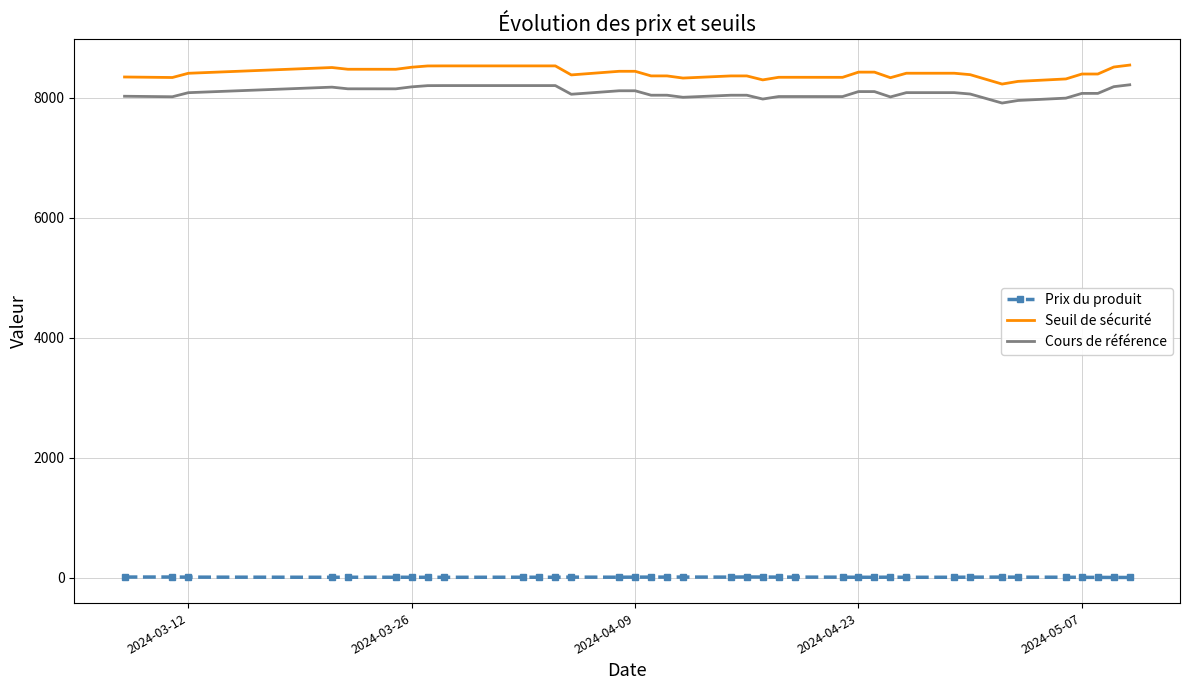

Which series has the widest spread of values?

Seuil de sécurité